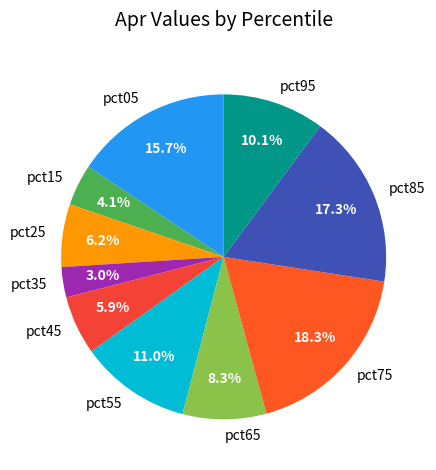

To the nearest percent, what is the difference between the largest and smallest slice percentages?

15%